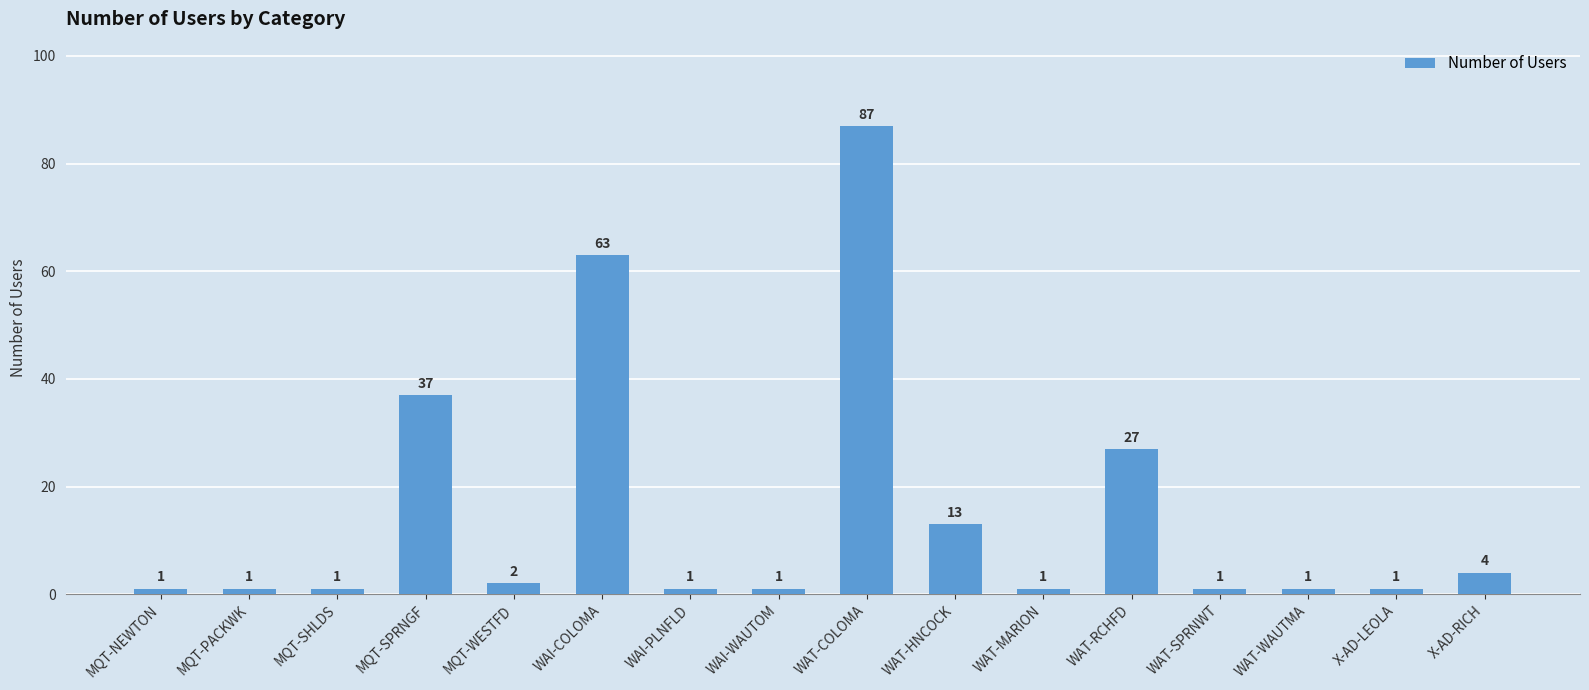

Is it true that the value at WAI-COLOMA is 28?

False